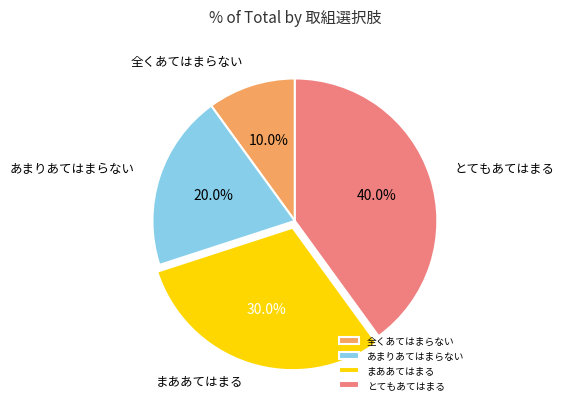

Which has a higher value, まああてはまる or とてもあてはまる?

とてもあてはまる